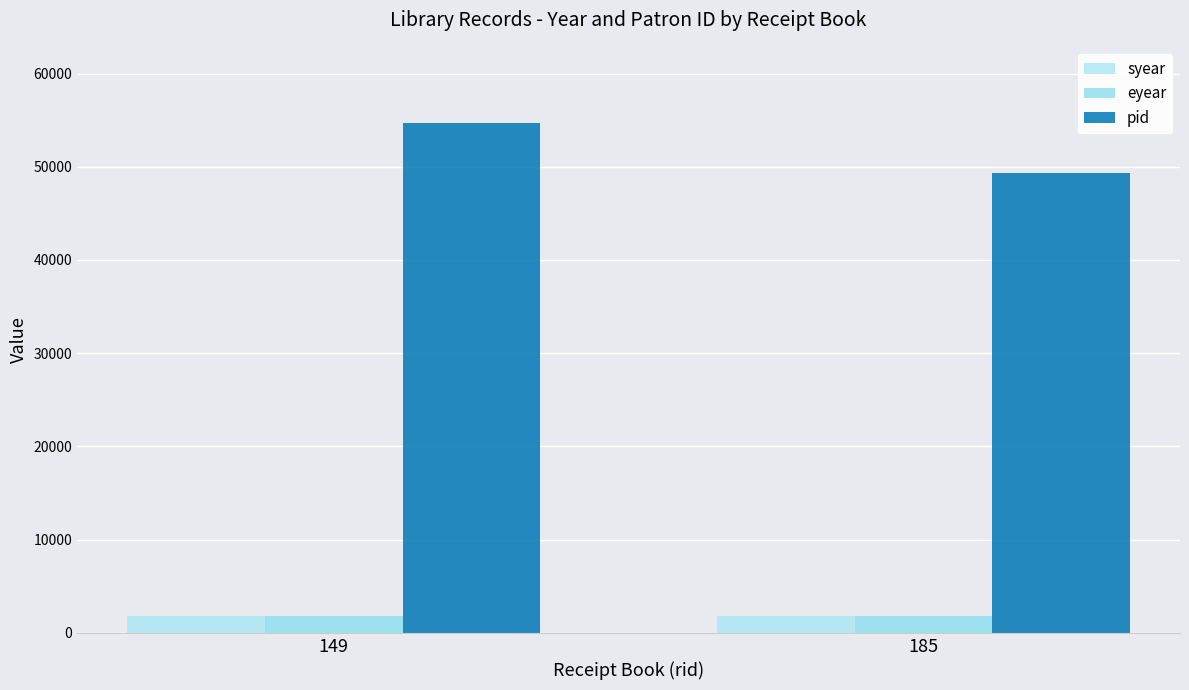

Is the value of syear at 149 greater than the value of pid at 149?

No